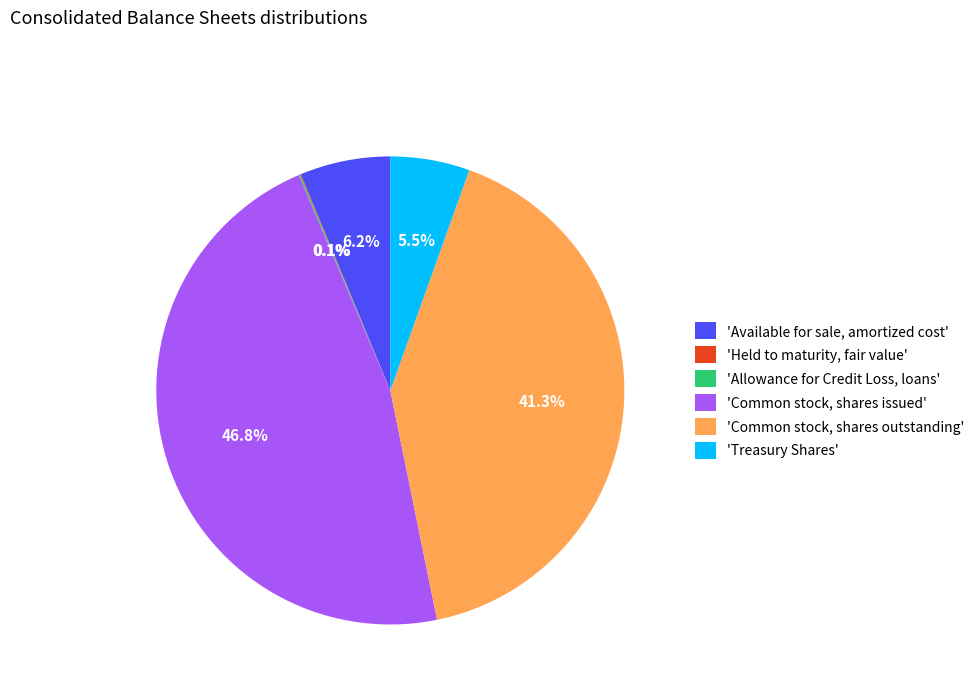

Which has a higher value, 'Treasury Shares' or 'Common stock, shares outstanding'?

'Common stock, shares outstanding'